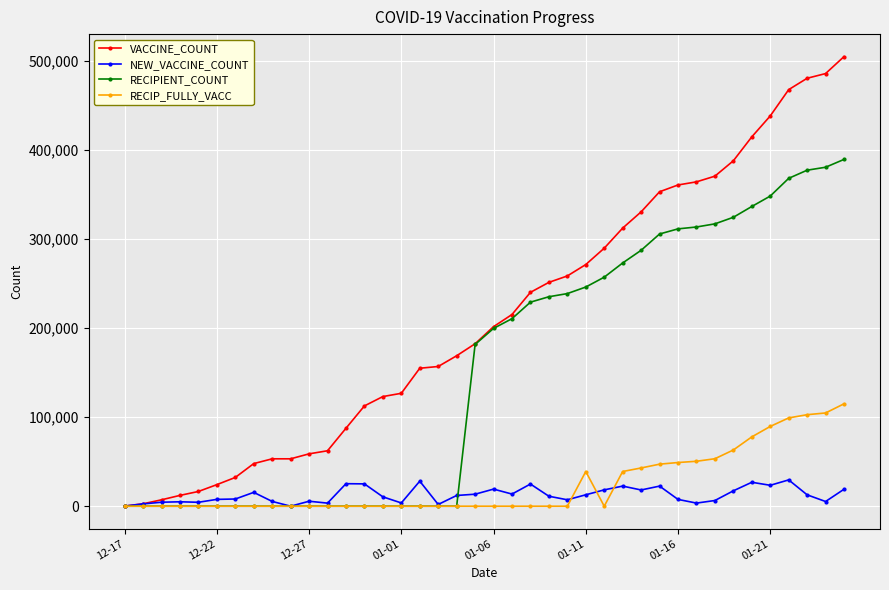

How many data points does each series have?

40